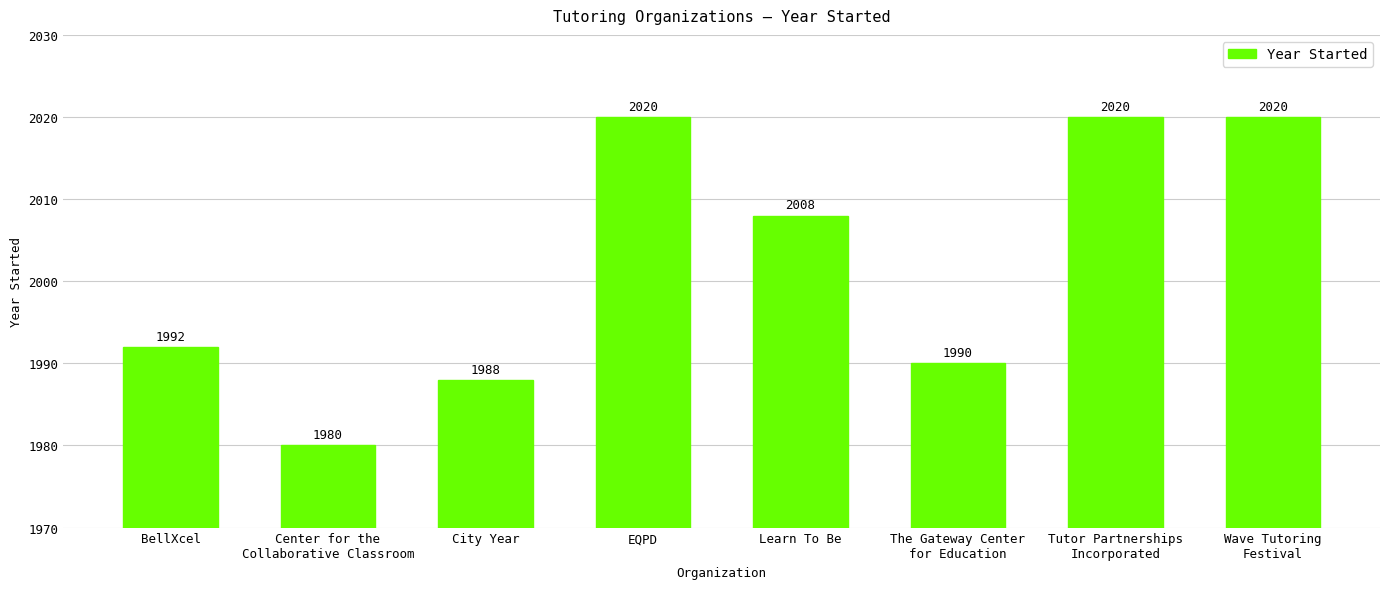

Are the bars horizontal?

No